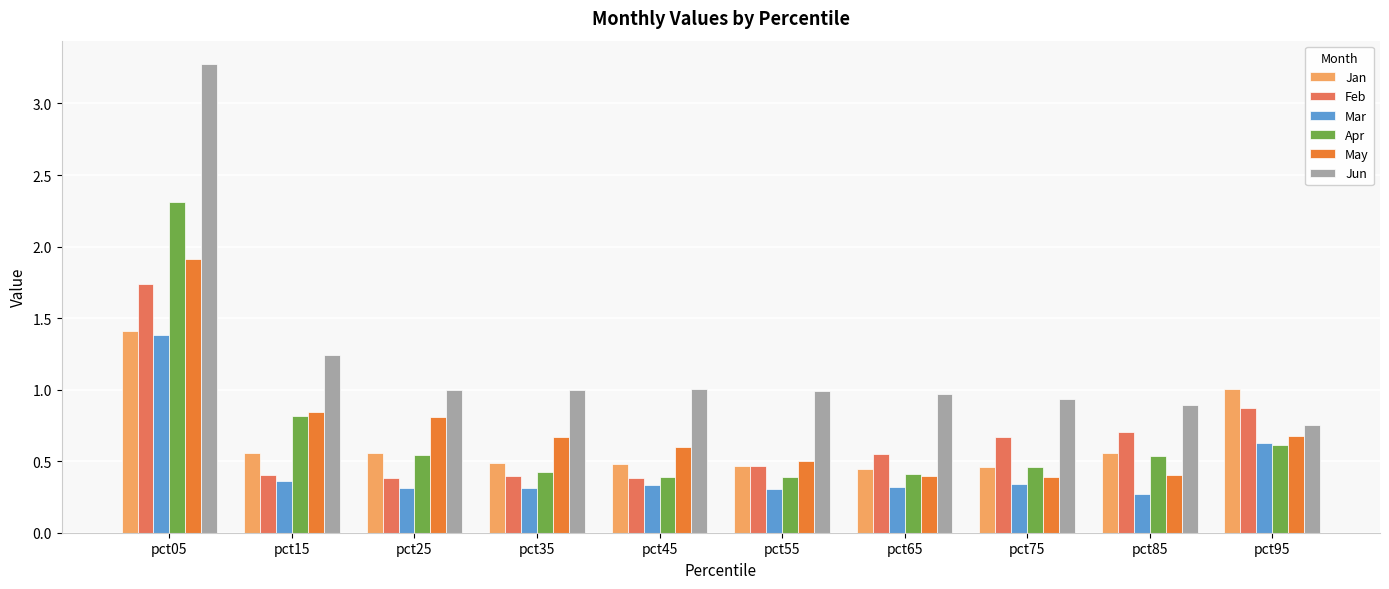

The Jun series shows 3.3 at pct05. True or false?

True